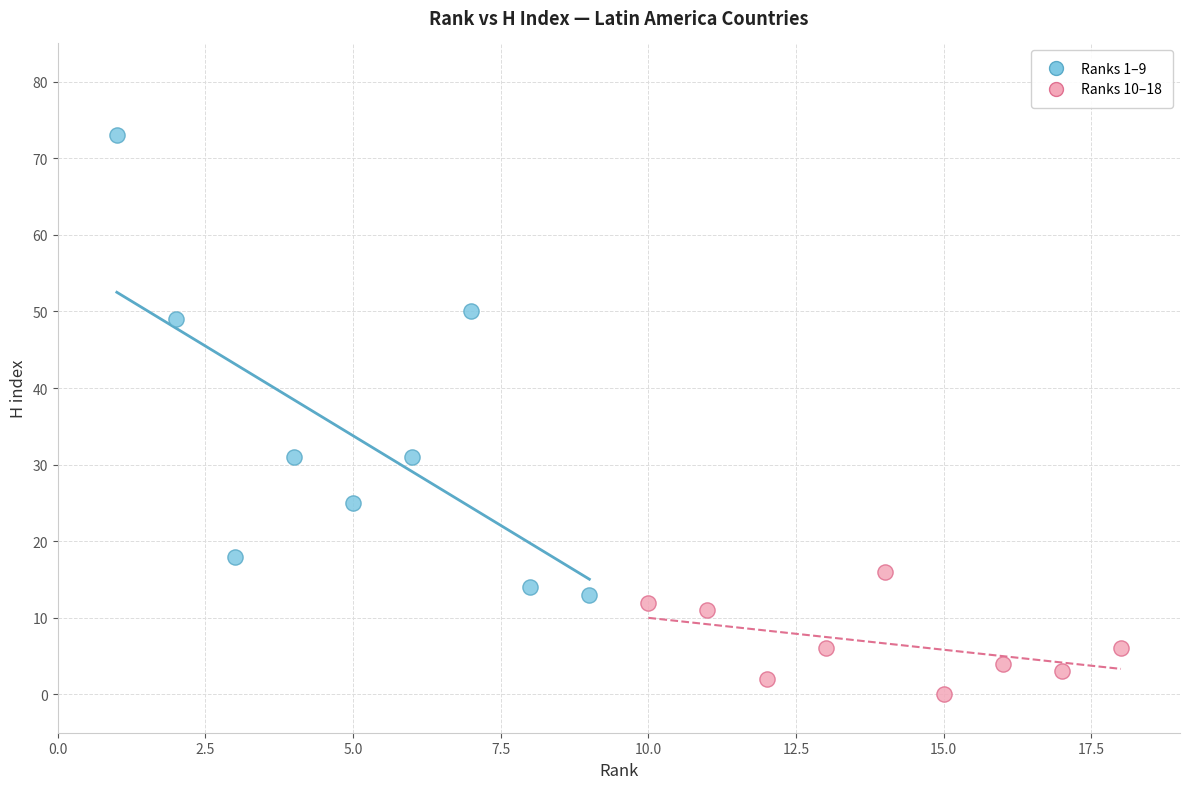

Which series contains the highest Y value?

Ranks 1–9